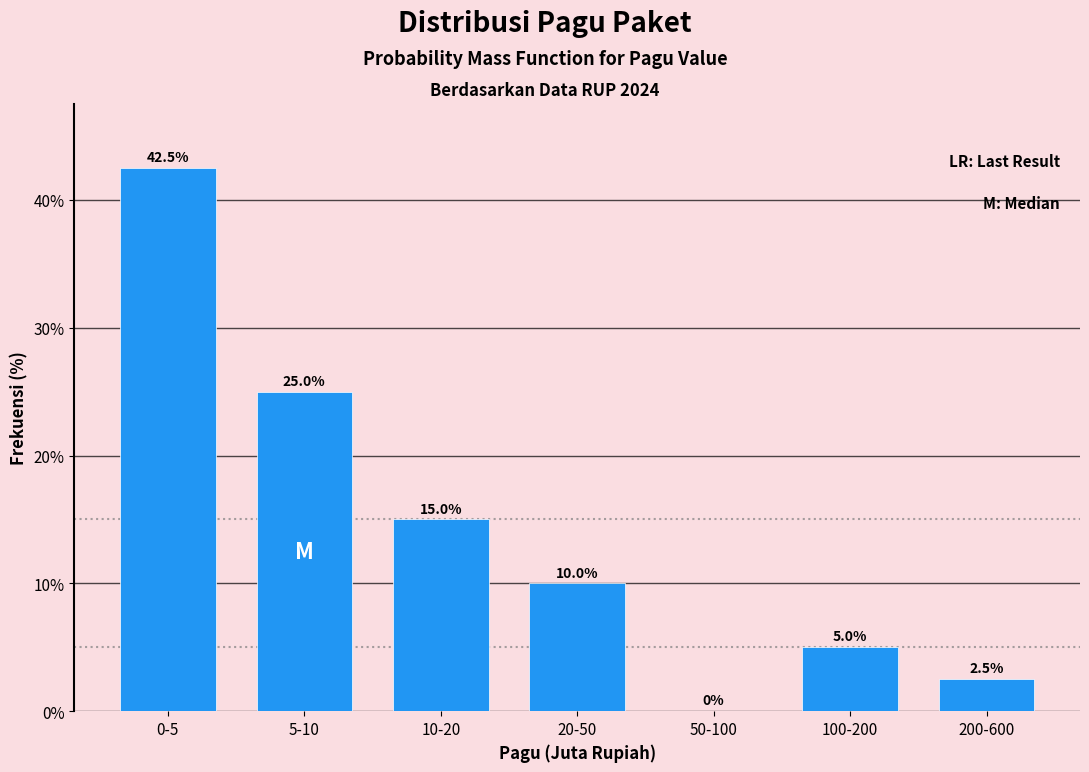

Reading left to right, list all the values displayed in this chart.

0-5=42.5	5-10=25.0	10-20=15.0	20-50=10.0	50-100=0.0	100-200=5.0	200-600=2.5